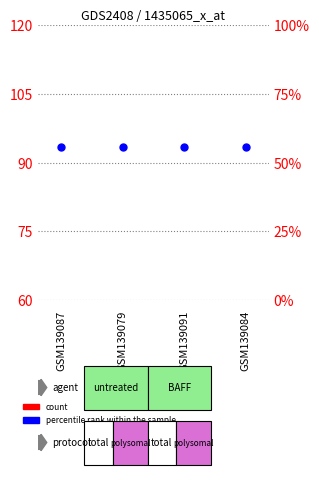

Which series reaches the minimum Y coordinate?

count